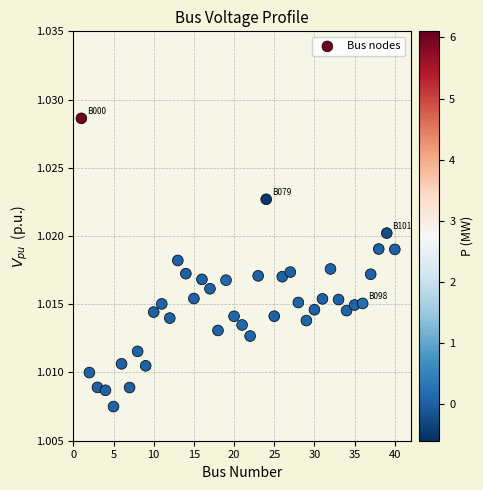

What is the range of X values (max minus min)?

39.0